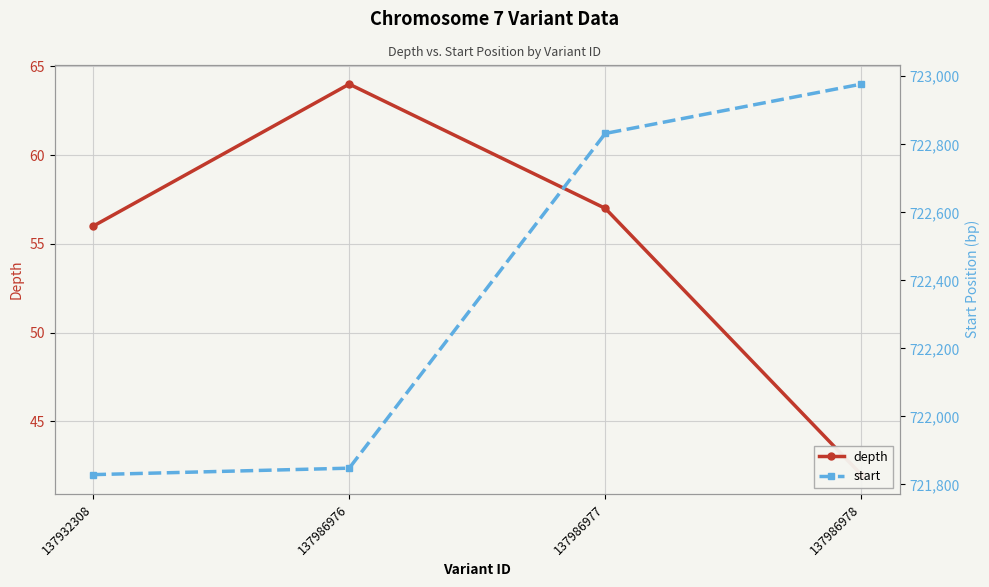

What is the total value across all series at 137986978?

723019